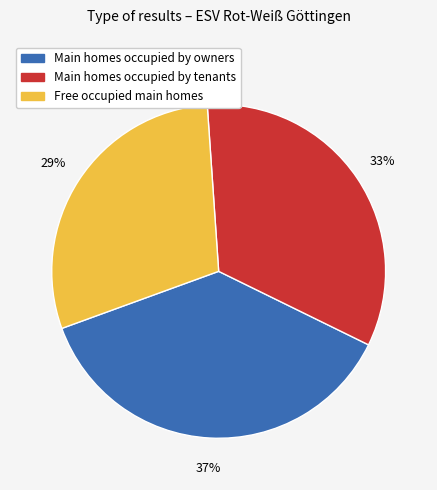

Is there any slice that represents more than half of the pie?

No